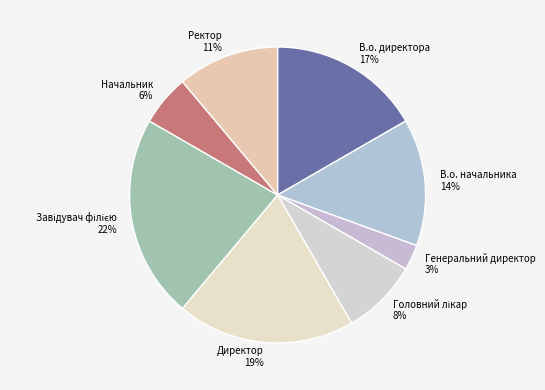

Is it true that Директор is 19% of the pie?

True